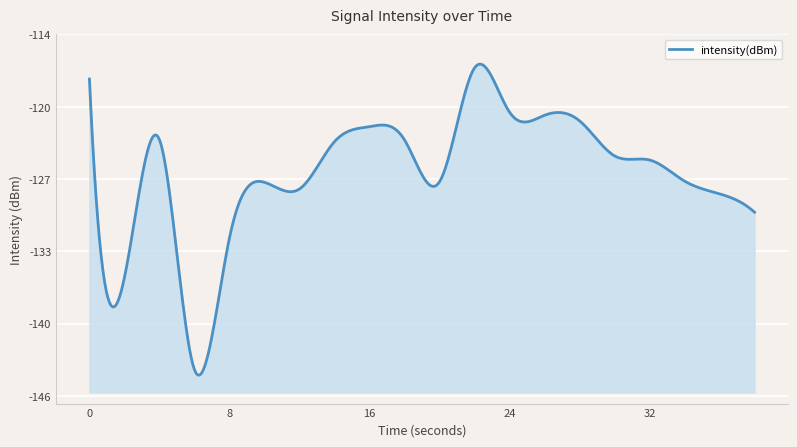

What is the change in value from 8 to 12?

+4.3